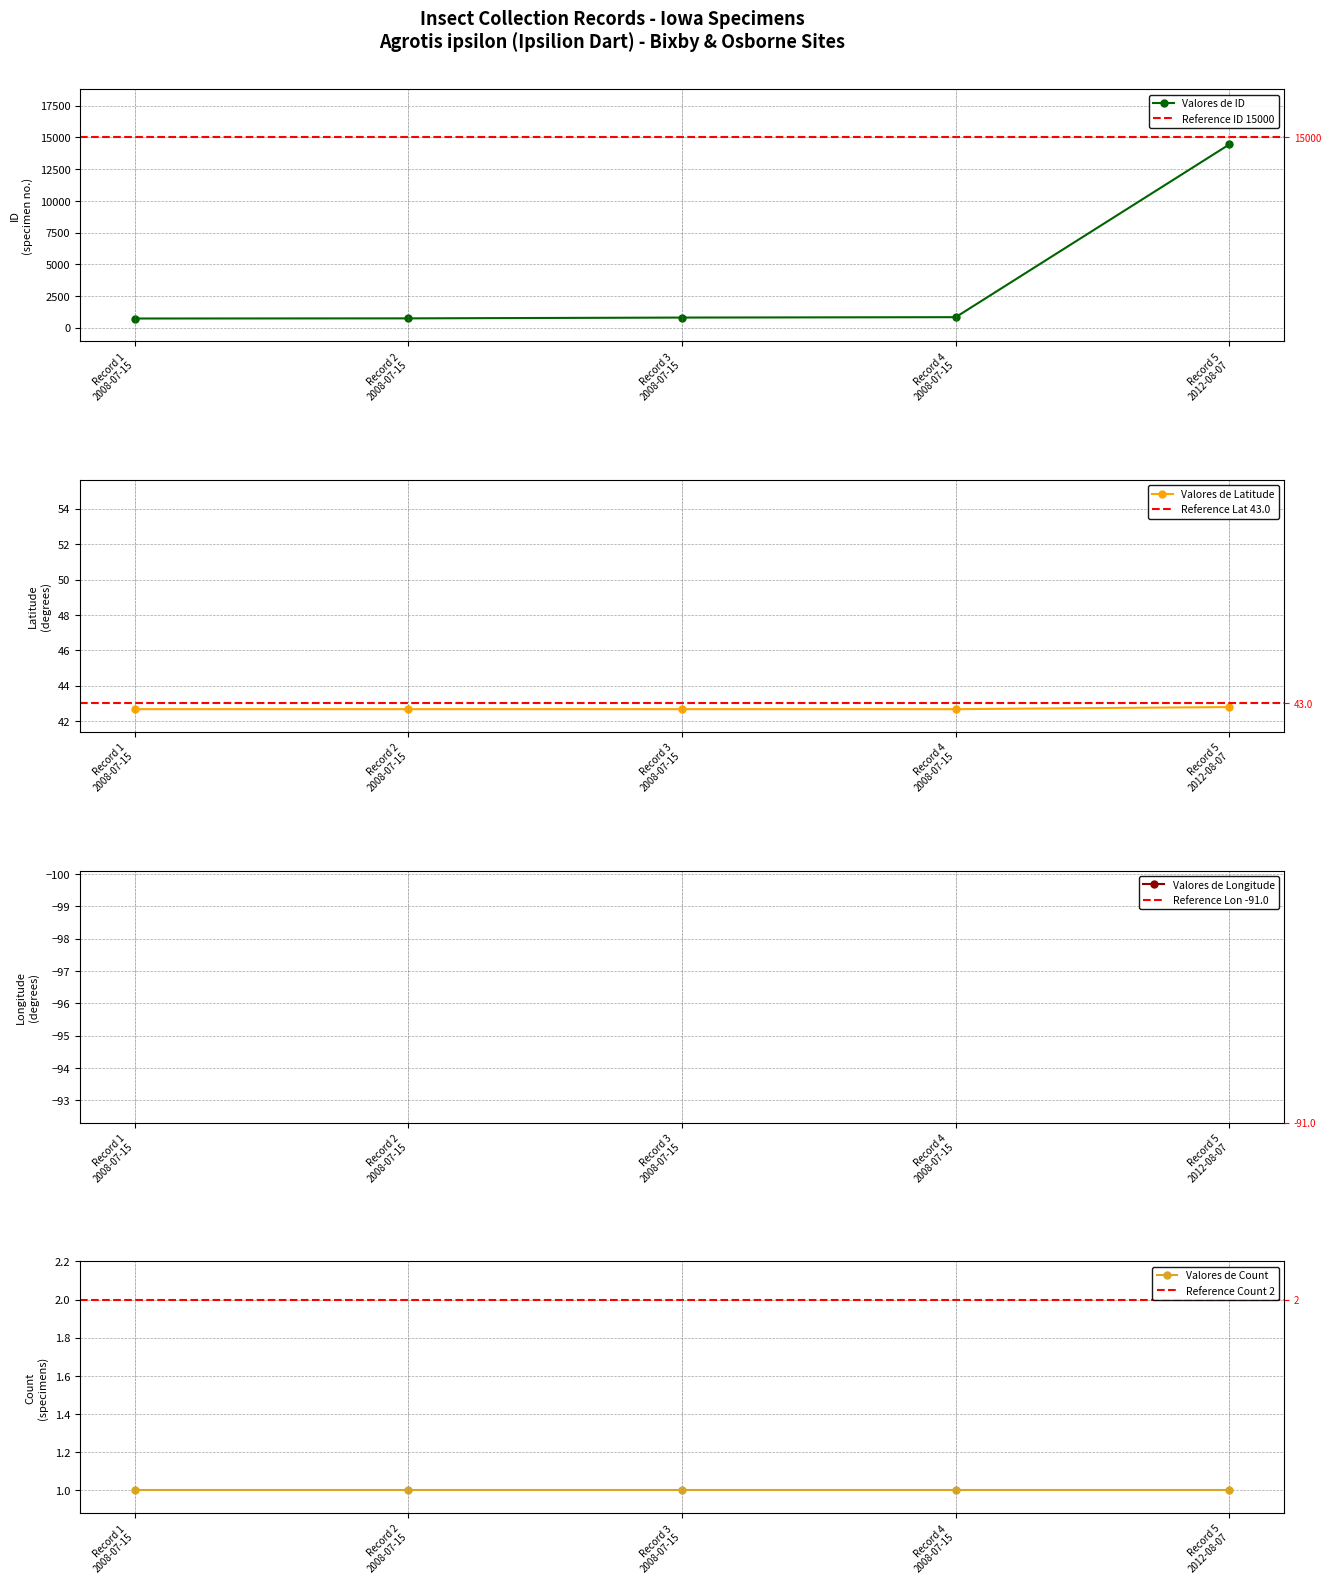

Which series has the largest range (max minus min)?

ID